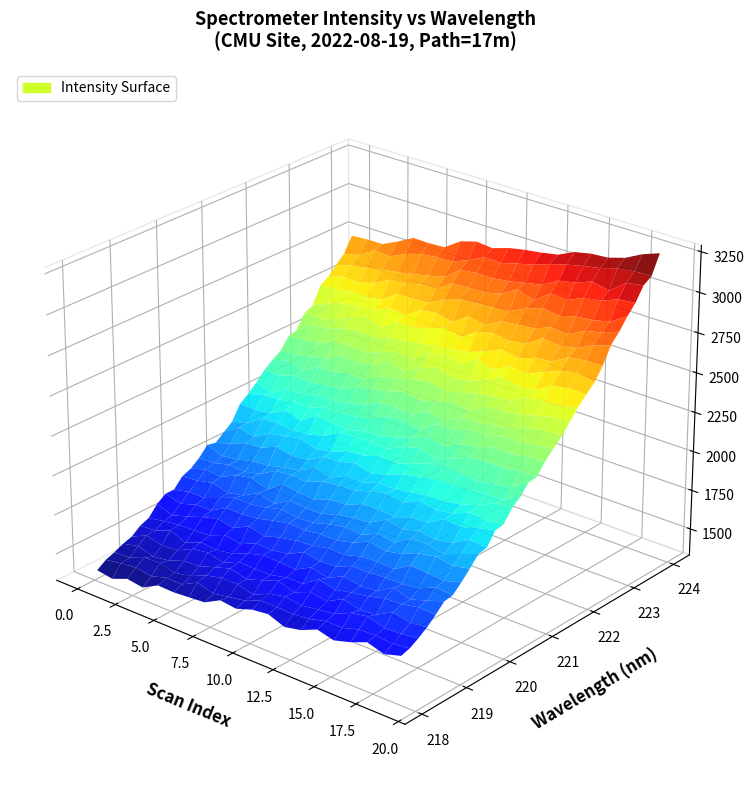

Reading right to left, what are all the values shown in this chart?

x: 31=224.0	30=223.8	29=223.6	28=223.4	27=223.2	26=223.0	25=222.8	24=222.6	23=222.5	22=222.3	21=222.1	20=221.9	19=221.7	18=221.5	17=221.3	16=221.1	15=220.9	14=220.7	13=220.5	12=220.4	11=220.2	10=220.0	9=219.8	8=219.6	7=219.4	6=219.2	5=219.0	4=218.8	3=218.6	2=218.4	1=218.3	0=218.1
y: 31=3220.9	30=3147.0	29=3078.6	28=3007.3	27=2937.0	26=2868.4	25=2804.0	24=2739.0	23=2674.5	22=2614.0	21=2550.9	20=2490.1	19=2430.5	18=2380.1	17=2330.5	16=2280.3	15=2226.0	14=2177.8	13=2131.3	12=2087.7	11=2040.9	10=1996.3	9=1955.5	8=1914.7	7=1873.6	6=1831.6	5=1790.5	4=1756.3	3=1727.2	2=1691.8	1=1659.2	0=1625.9